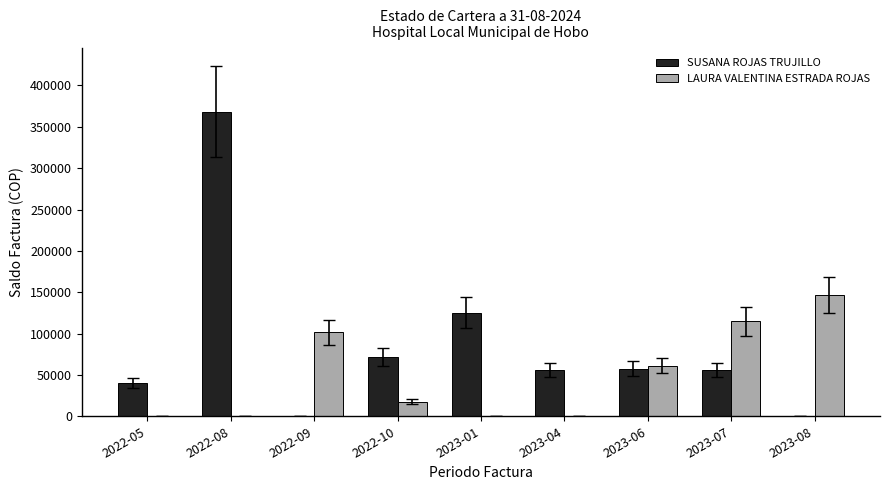

Between 2022-08 and 2023-08, which series saw the biggest shift?

SUSANA ROJAS TRUJILLO